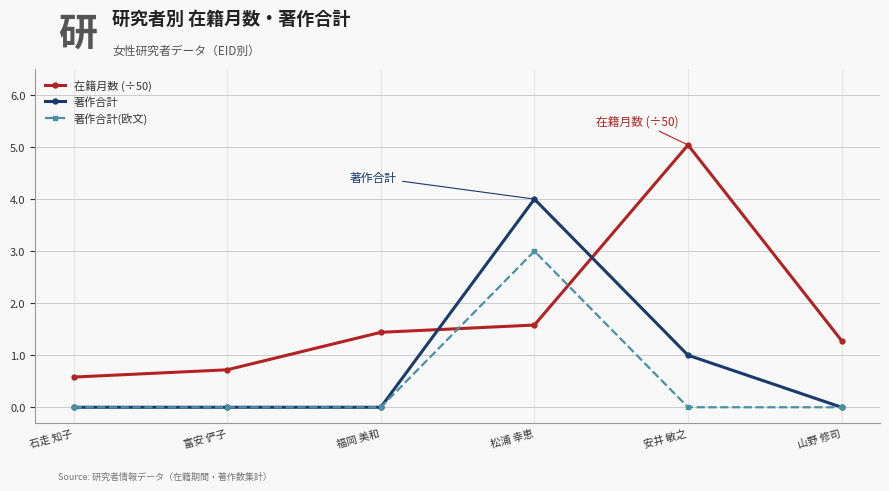

Rank the series by their average value, from lowest to highest.

著作合計(欧文), 著作合計, 在籍月数 (÷50)